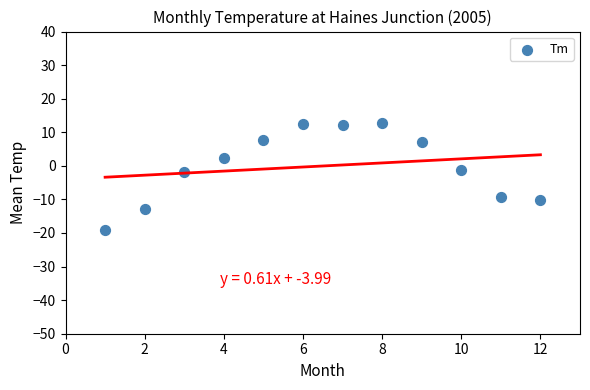

What is the range of Y values (max minus min)?

31.9